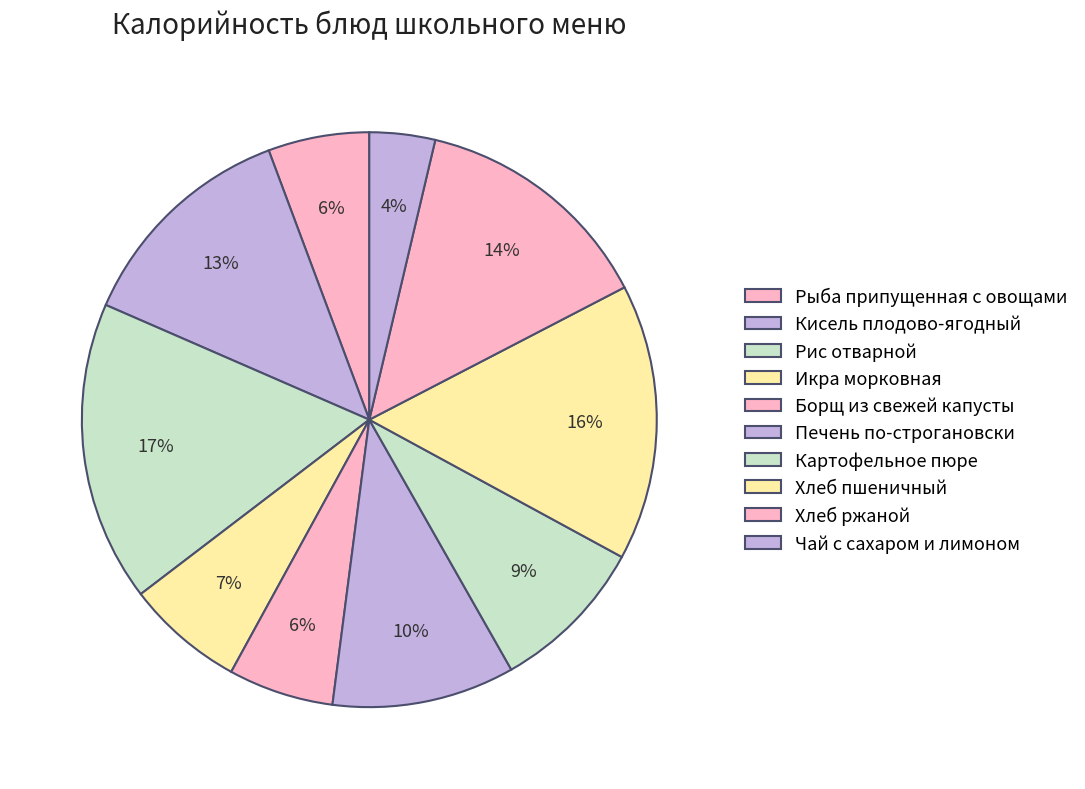

Between Хлеб пшеничный and Кисель плодово-ягодный, which is larger?

Хлеб пшеничный